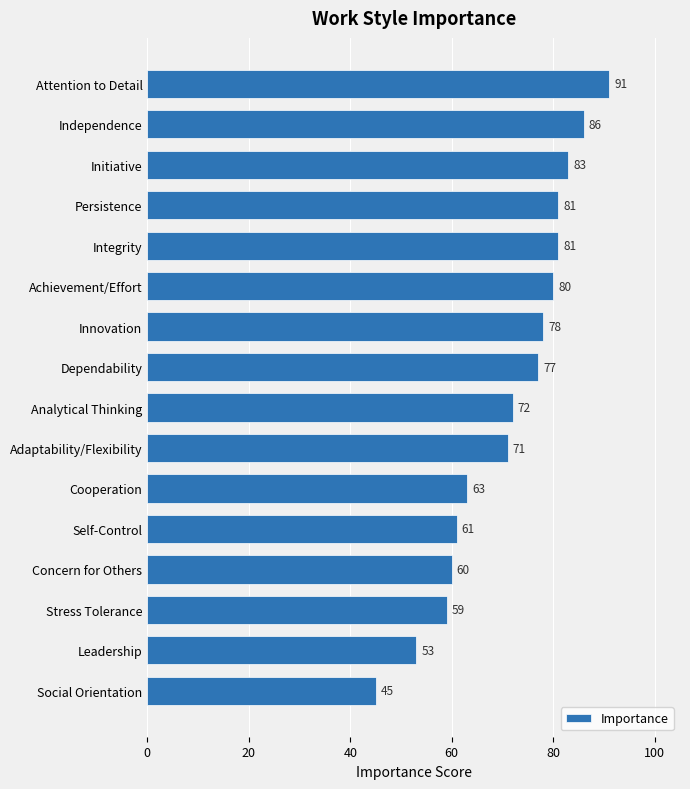

What is the approximate value at Initiative, to the nearest 10?

80